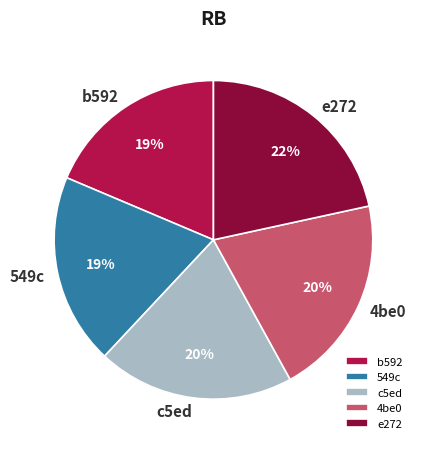

True or false: e272 accounts for 16% of the total.

False